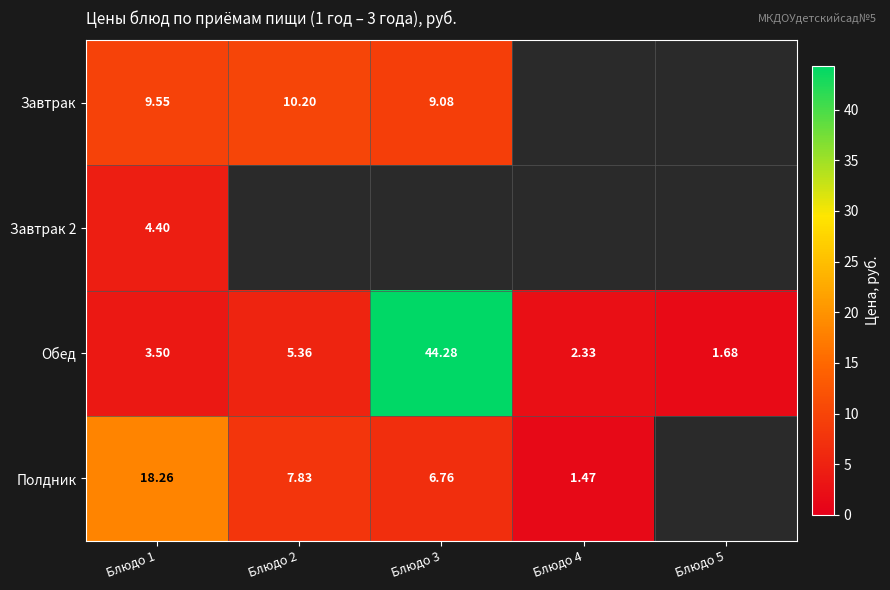

At which category is the sum across all series the highest?

Блюдо 1